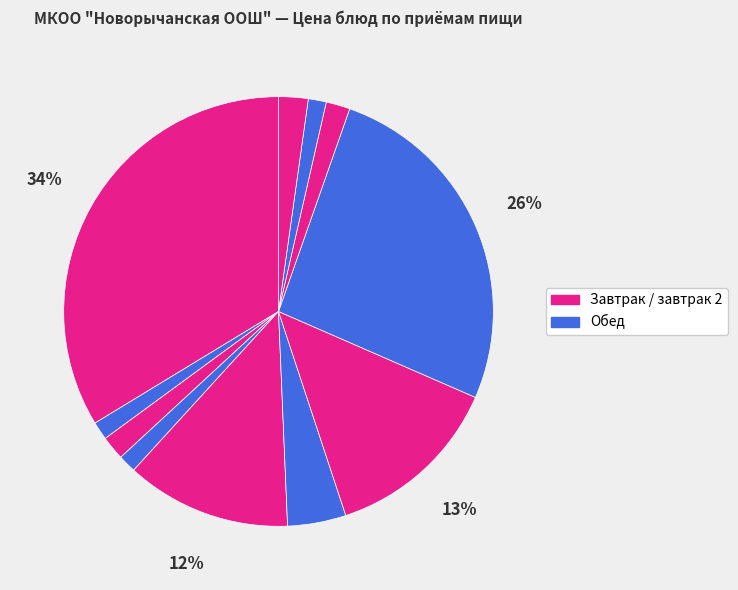

Which slice is the smallest?

Хлеб ржаной (завтрак)